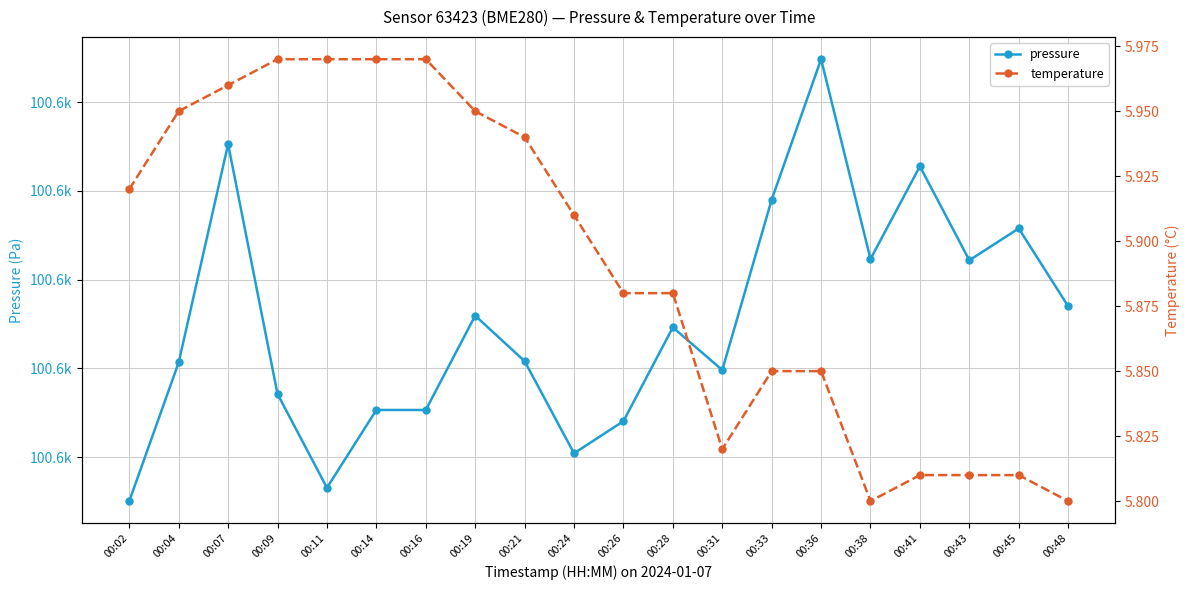

The value of pressure at 00:26 is 151548.7. True or false?

False